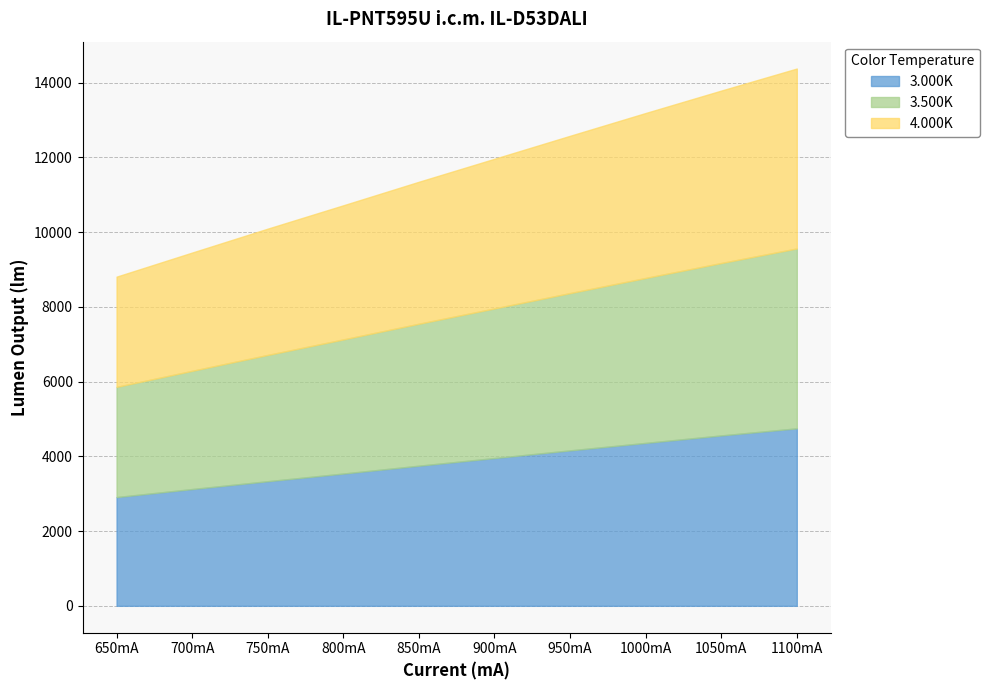

How many categories are shown in the chart?

10